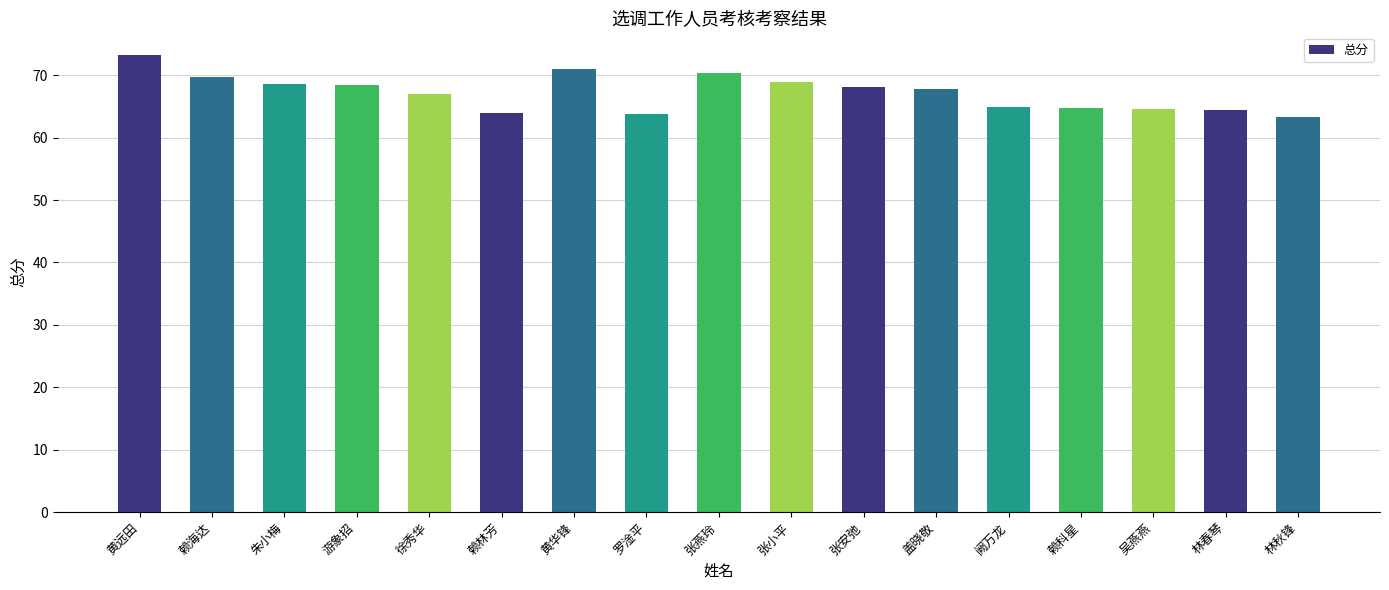

Is it true that the value at 黄华锋 is 71.0?

True